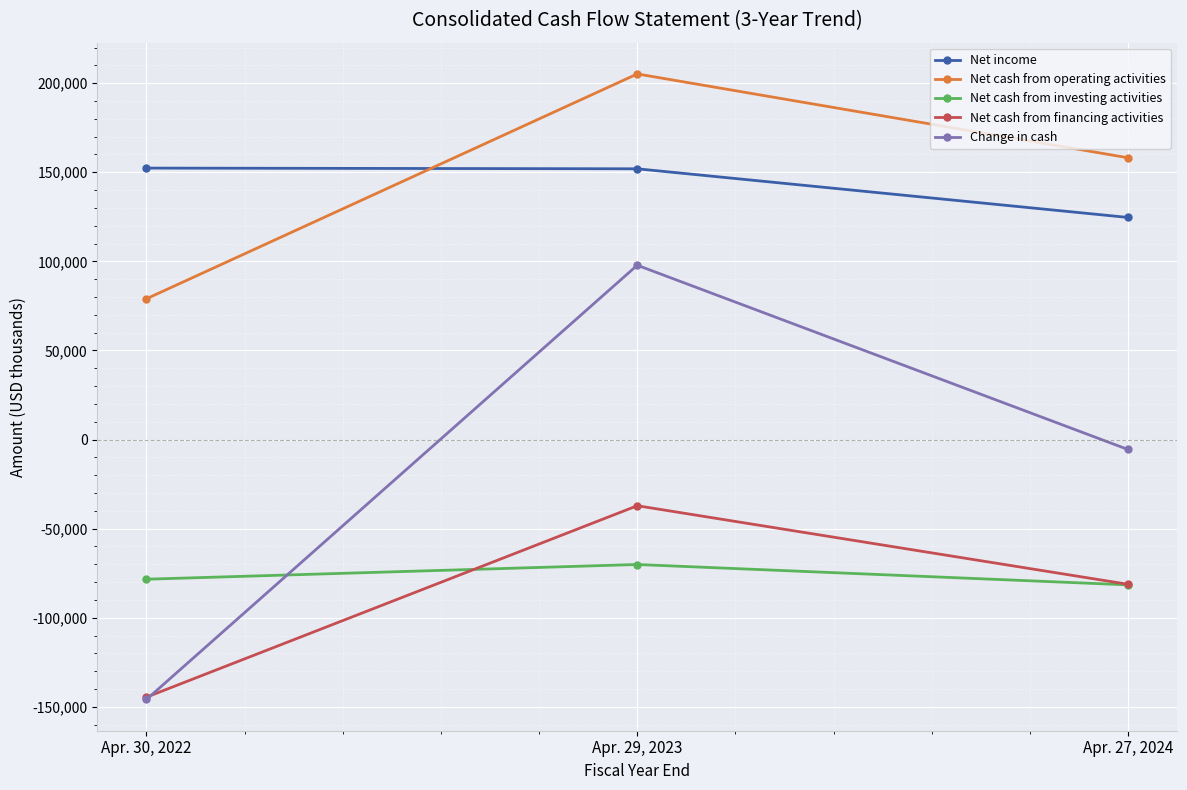

What value does the Change in cash series have at Apr. 29, 2023, to the nearest 50?

97800